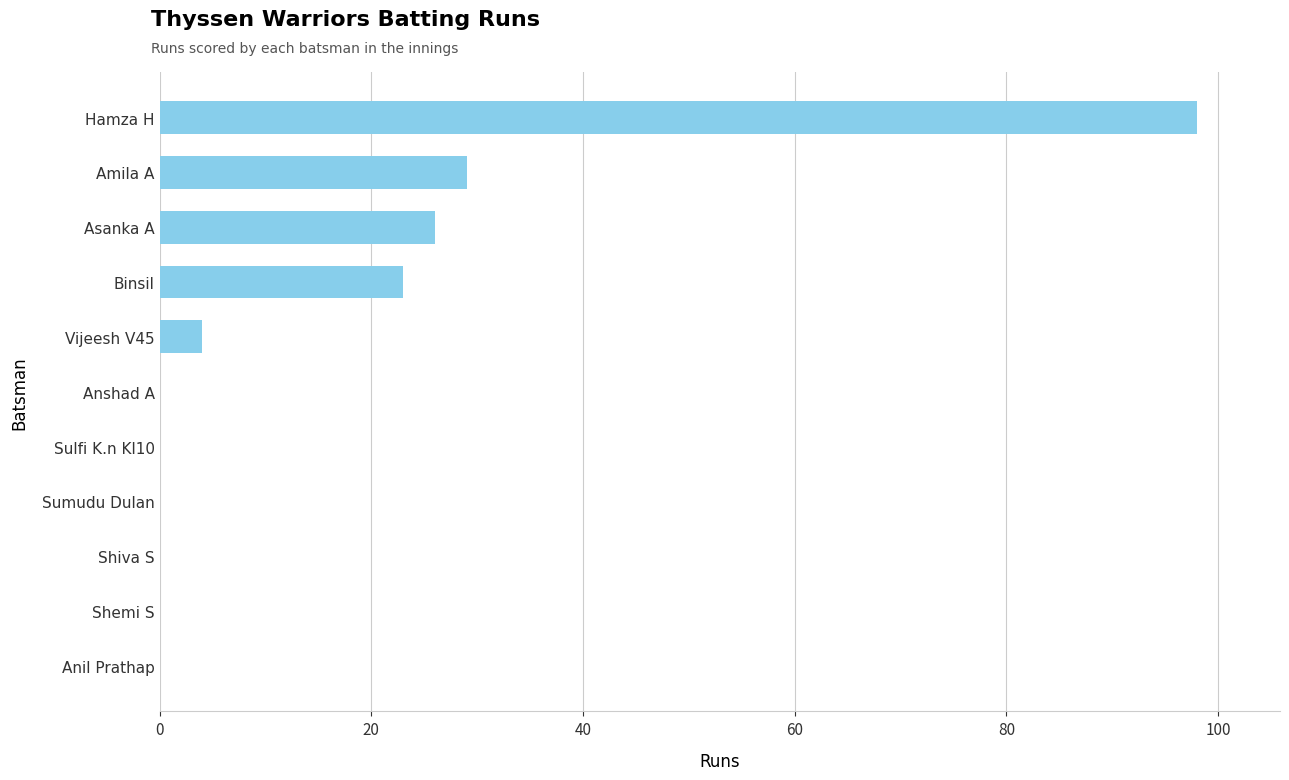

What is the change in value from Asanka A to Hamza H?

+72